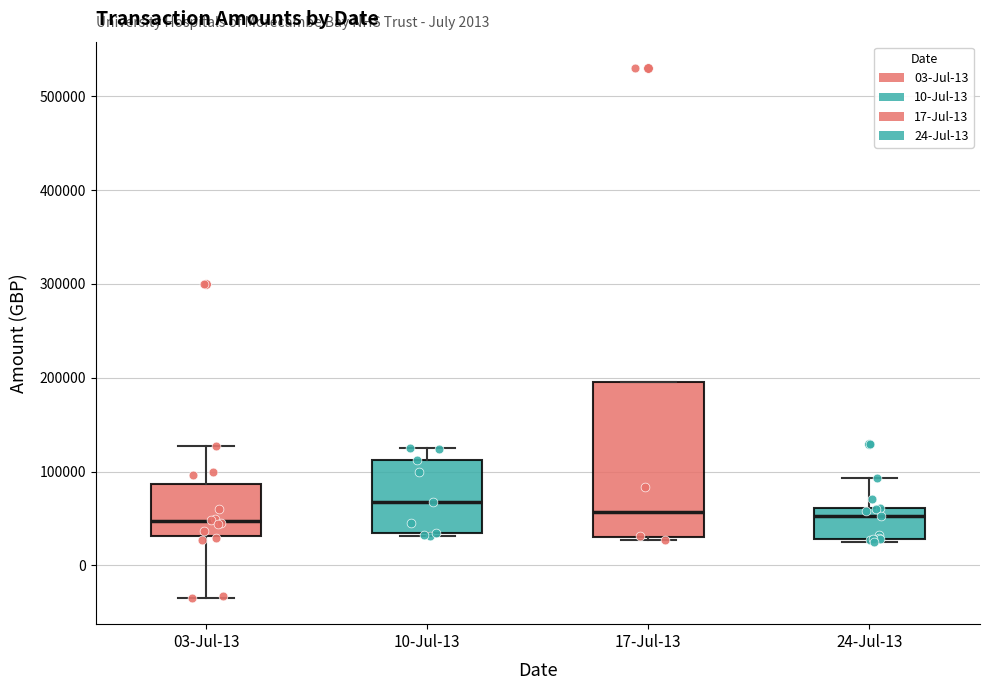

Which box is the tallest, from its lower edge to its upper edge?

17-Jul-13